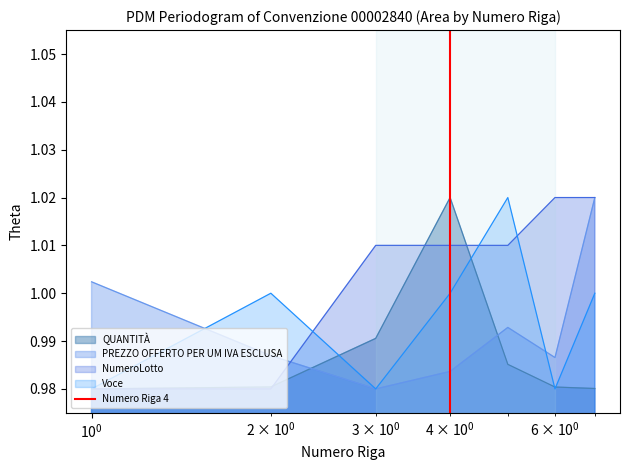

After their last crossing, which series has the higher values: QUANTITÀ or PREZZO OFFERTO PER UM IVA ESCLUSA?

PREZZO OFFERTO PER UM IVA ESCLUSA